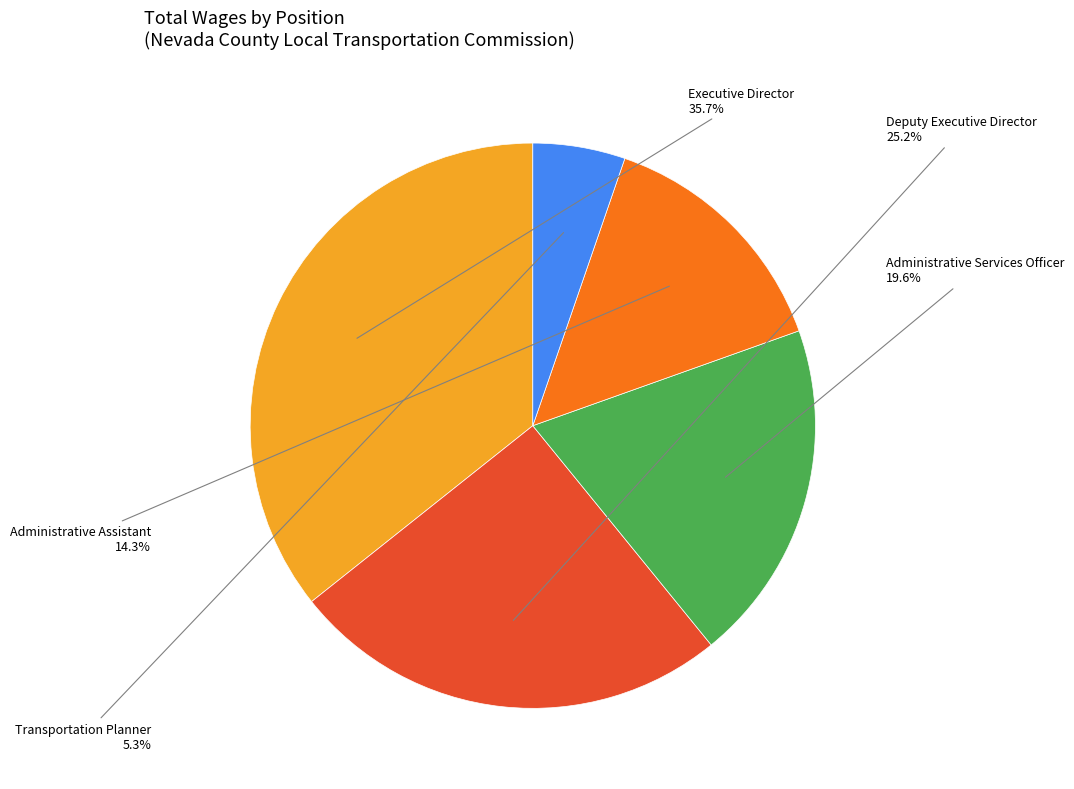

Is there a majority slice in this chart?

No